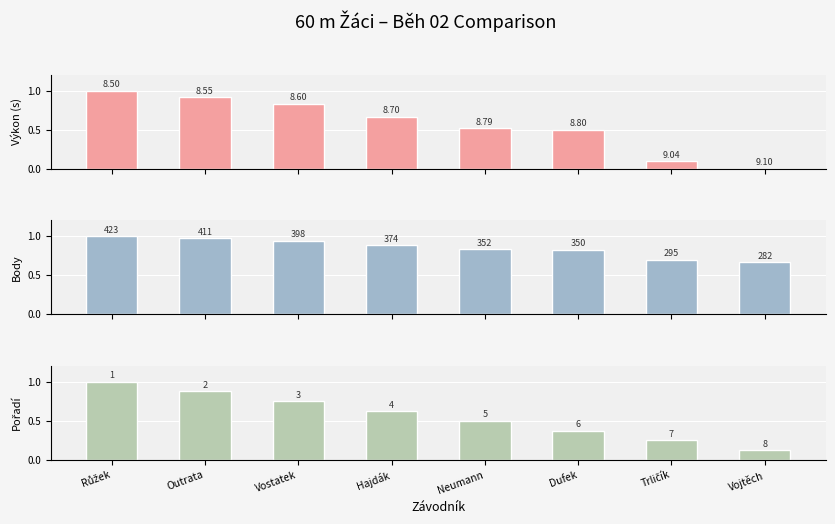

Where is Pořadí nearest to the value 0?

Vojtěch